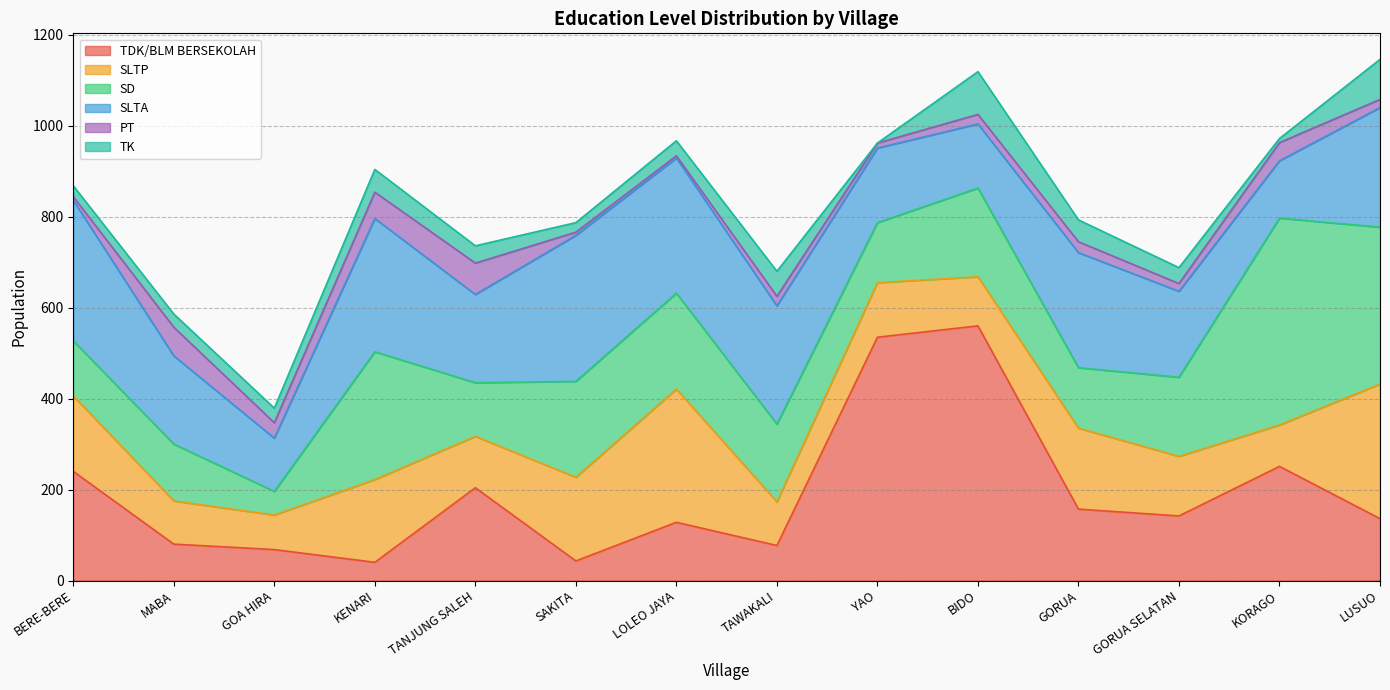

What is the difference between the highest and lowest values at GORUA SELATAN?

172